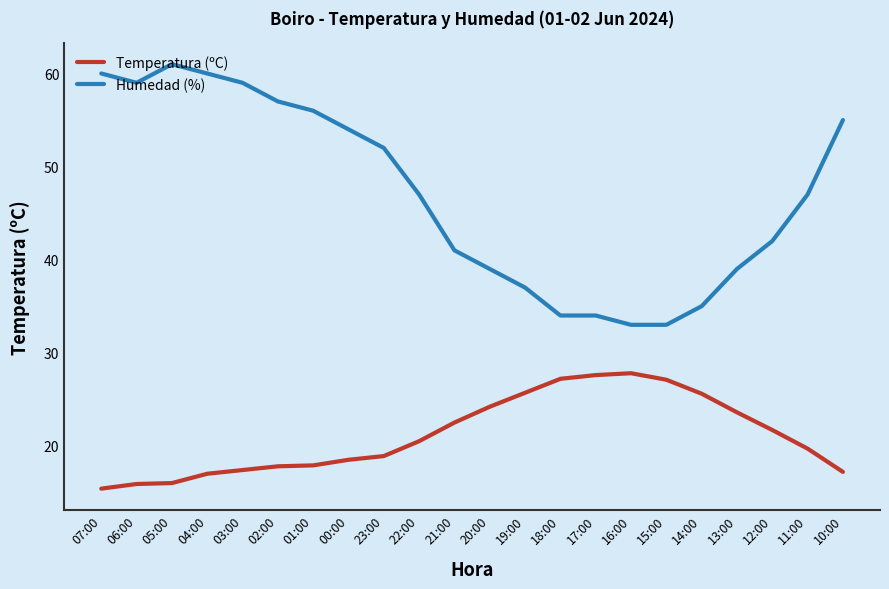

What is the spread (max minus min) of values at 07:00?

44.6